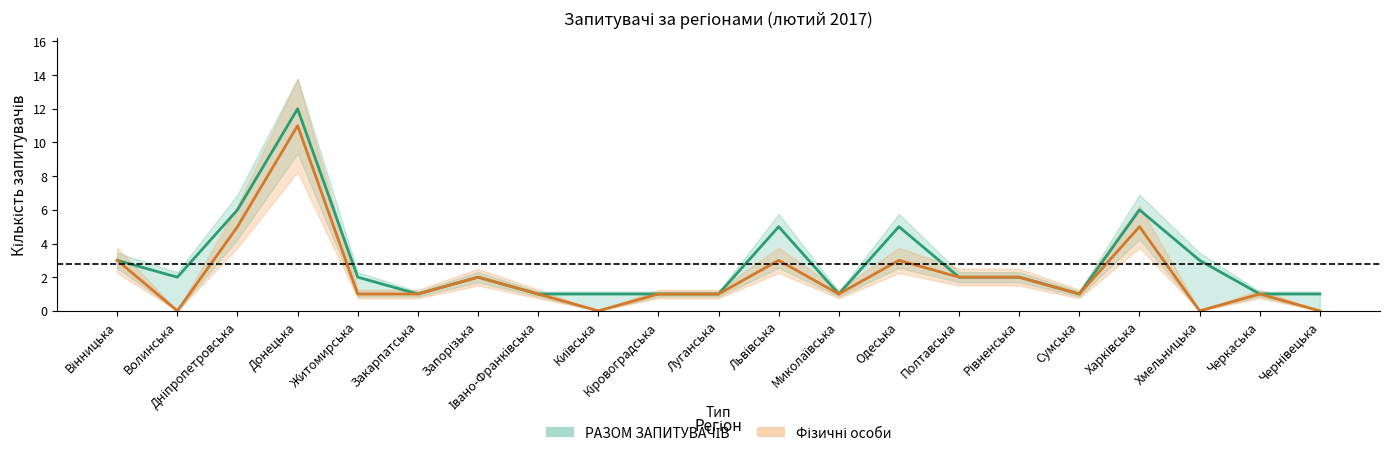

Where is РАЗОМ ЗАПИТУВАЧІВ nearest to the value 6?

Дніпропетровська